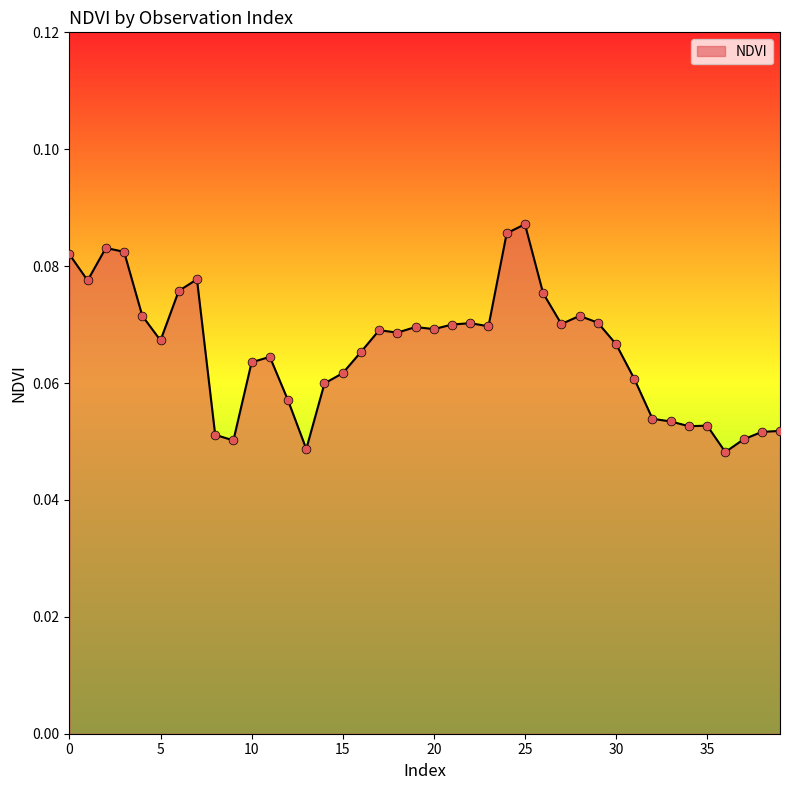

How many lines are shown in the chart?

1